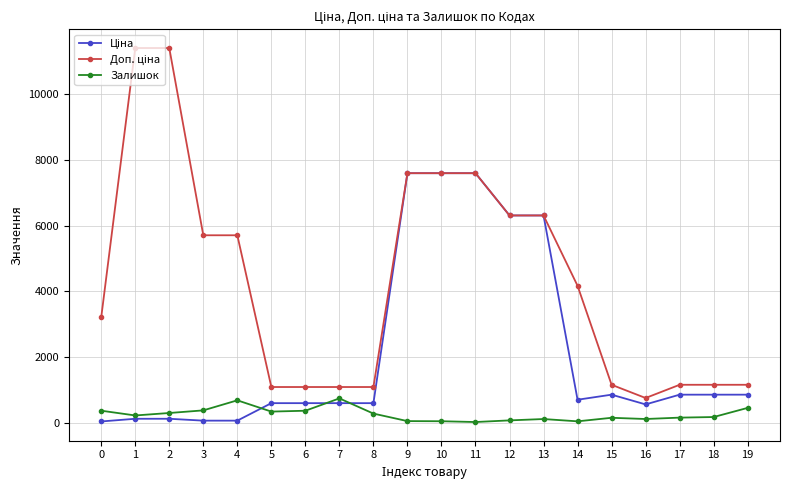

What is the maximum value shown in the chart?

11410.0